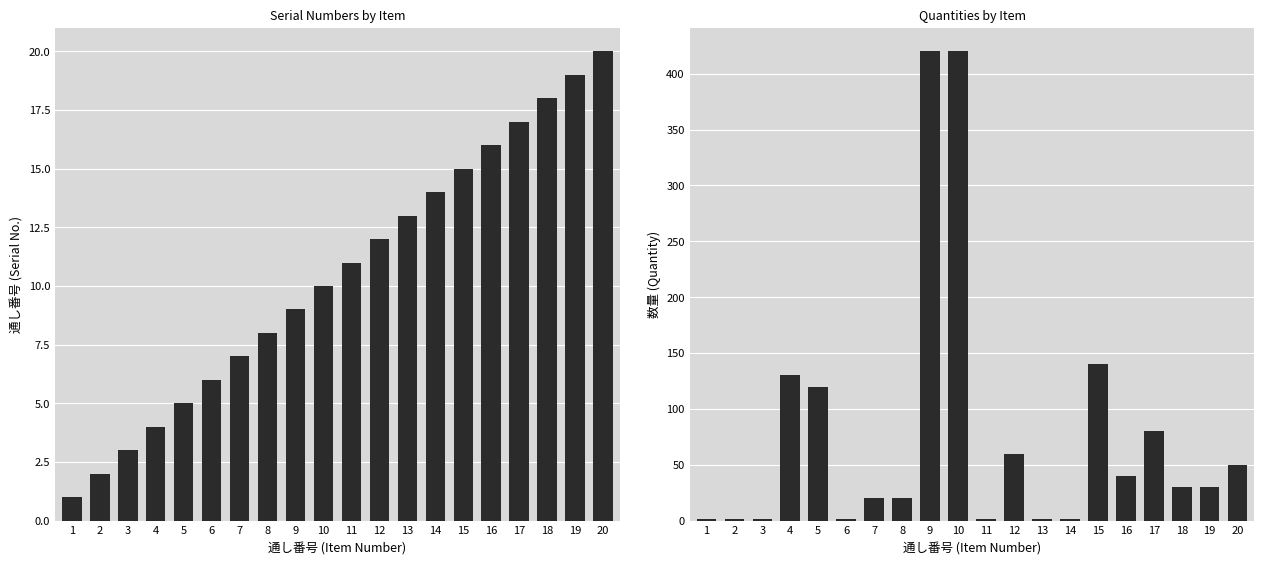

Reading right to left, transcribe all the data shown in this chart.

通し番号: 20=20	19=19	18=18	17=17	16=16	15=15	14=14	13=13	12=12	11=11	10=10	9=9	8=8	7=7	6=6	5=5	4=4	3=3	2=2	1=1
数量: 20=50	19=30	18=30	17=80	16=40	15=140	14=1	13=1	12=60	11=1	10=420	9=420	8=20	7=20	6=1	5=120	4=130	3=1	2=1	1=1